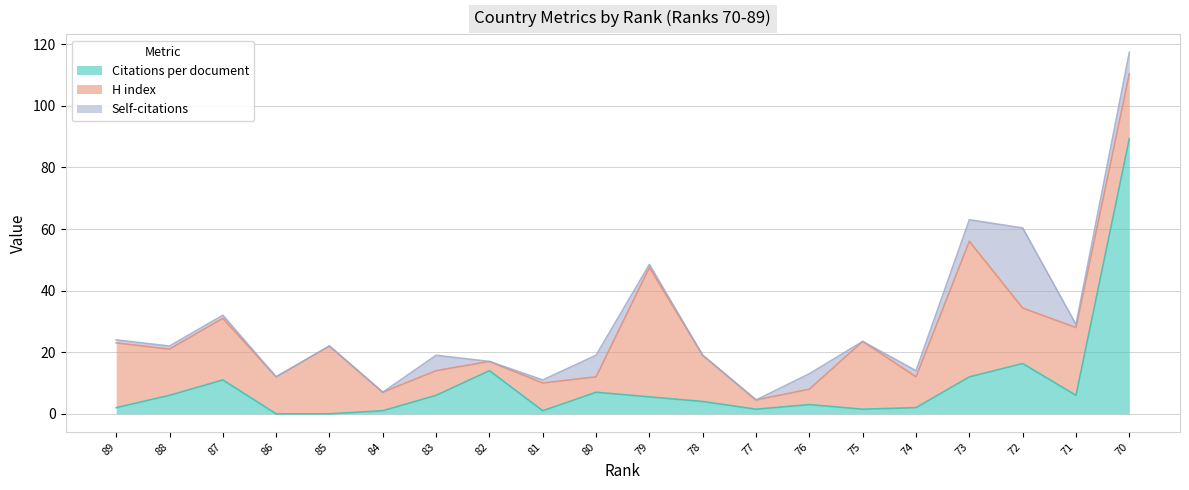

What are all the series names shown in the legend?

Citations per document, H index, Self-citations